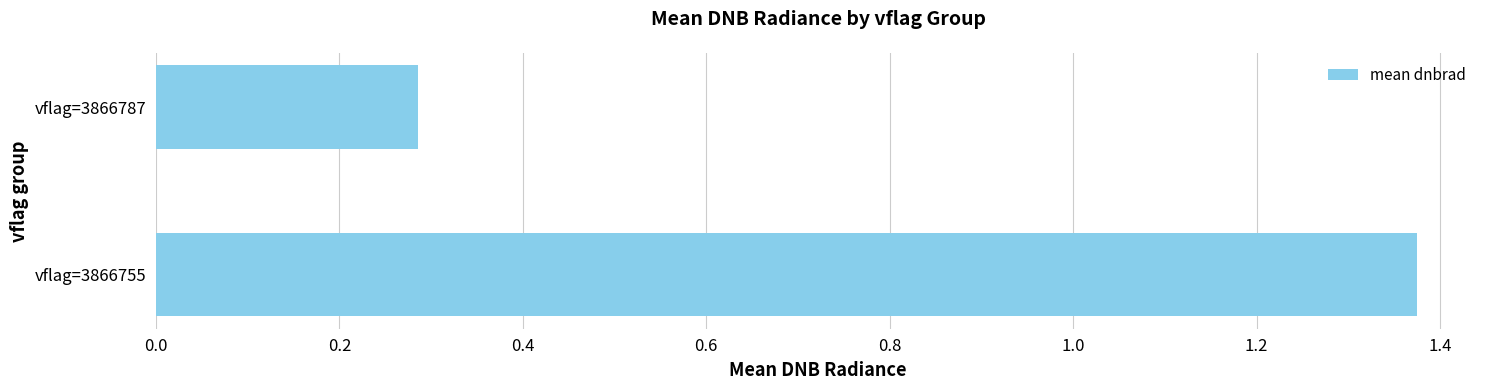

True or false: the data shows 0.3 at vflag=3866787.

True